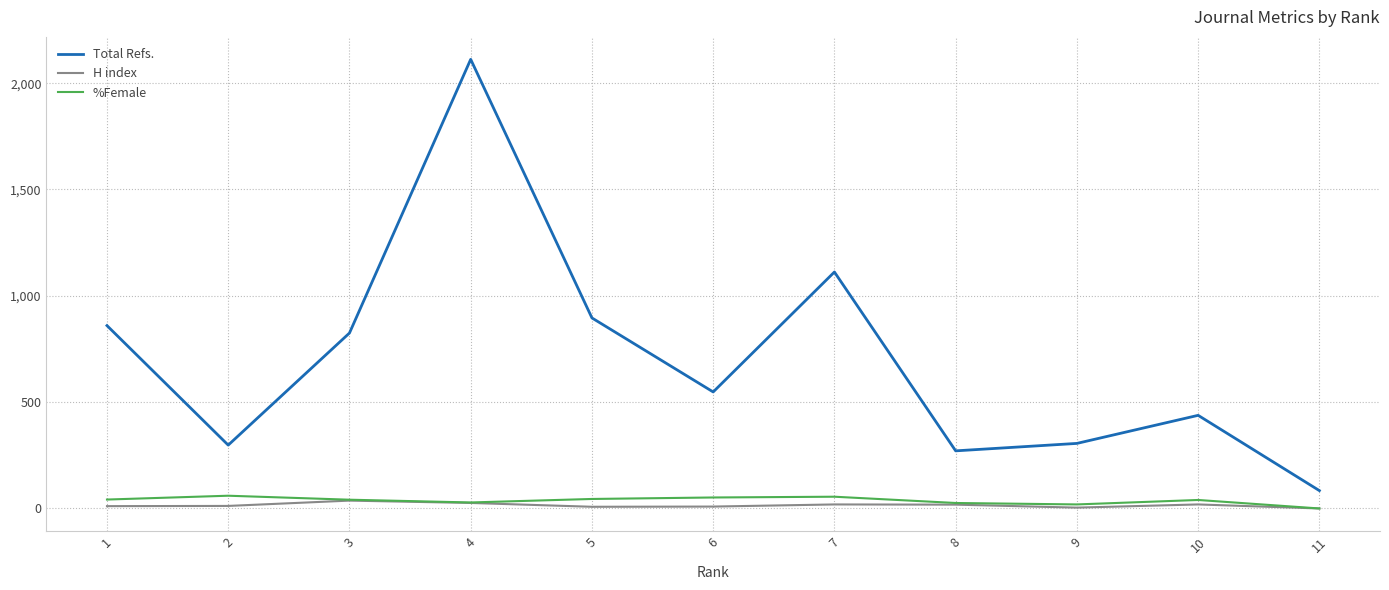

Does the chart display data point markers on the line(s)?

No